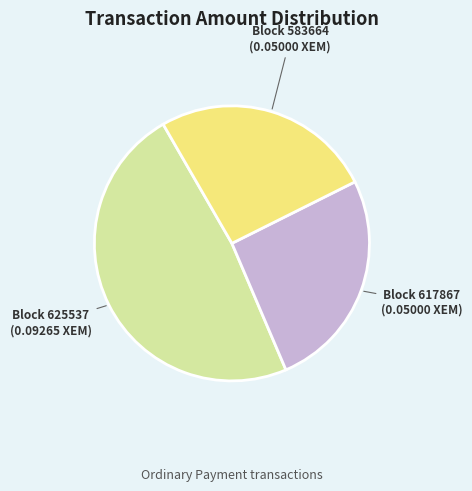

Does any single category account for the majority?

No